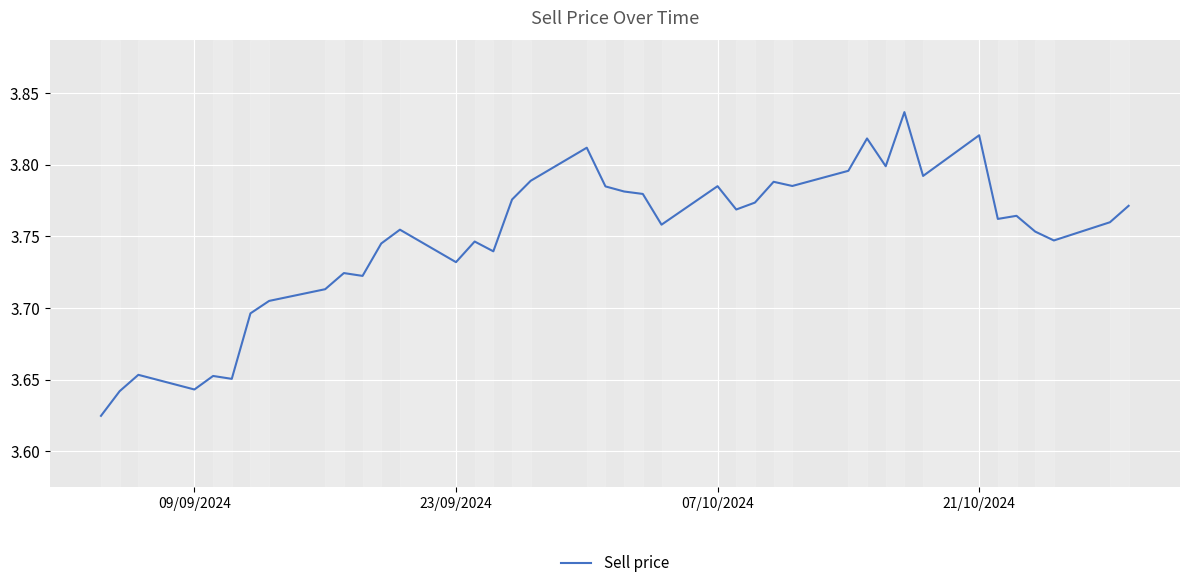

True or false: there are more than 2 points higher than both neighbors.

True